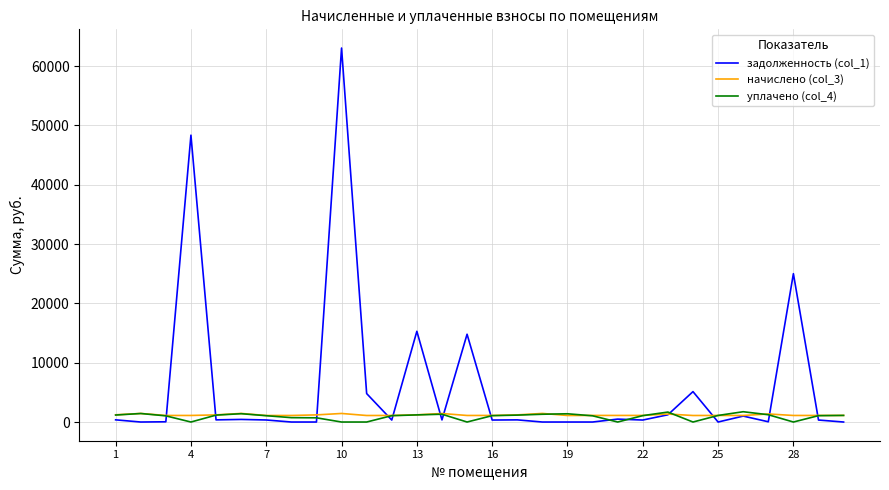

What is the greatest value displayed?

63055.8